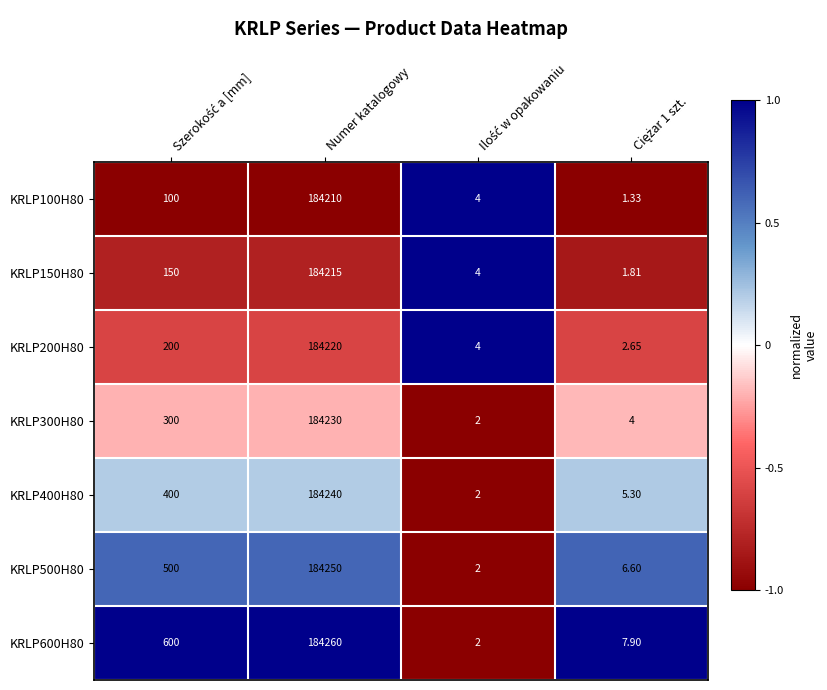

Which series has the widest spread of values?

KRLP600H80